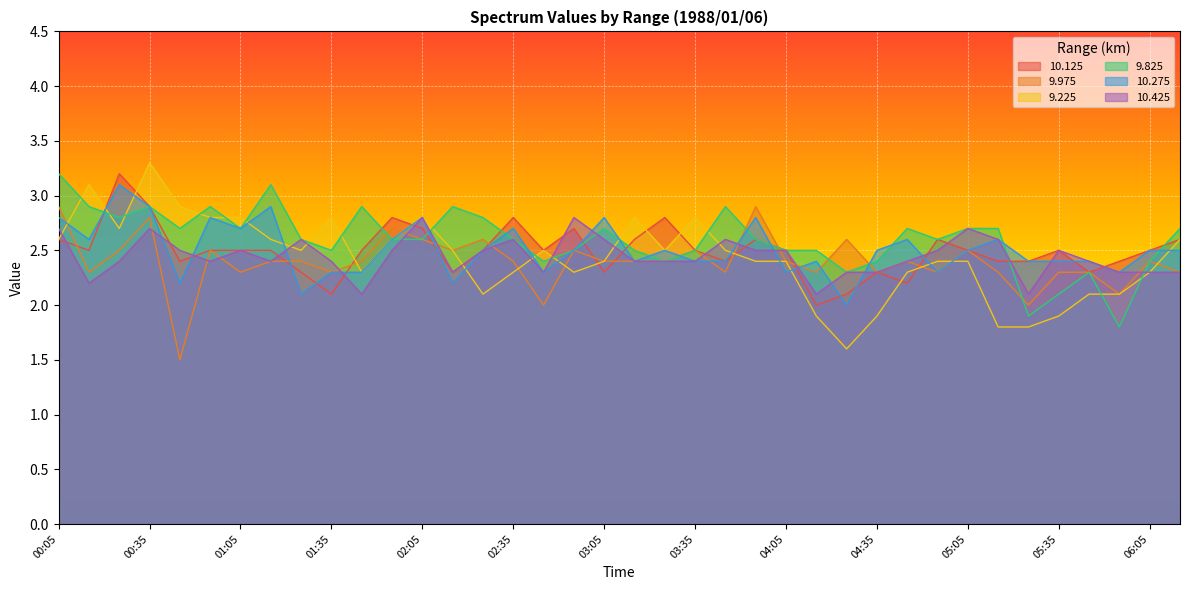

At which label does 9.825 first exceed 2?

00:05